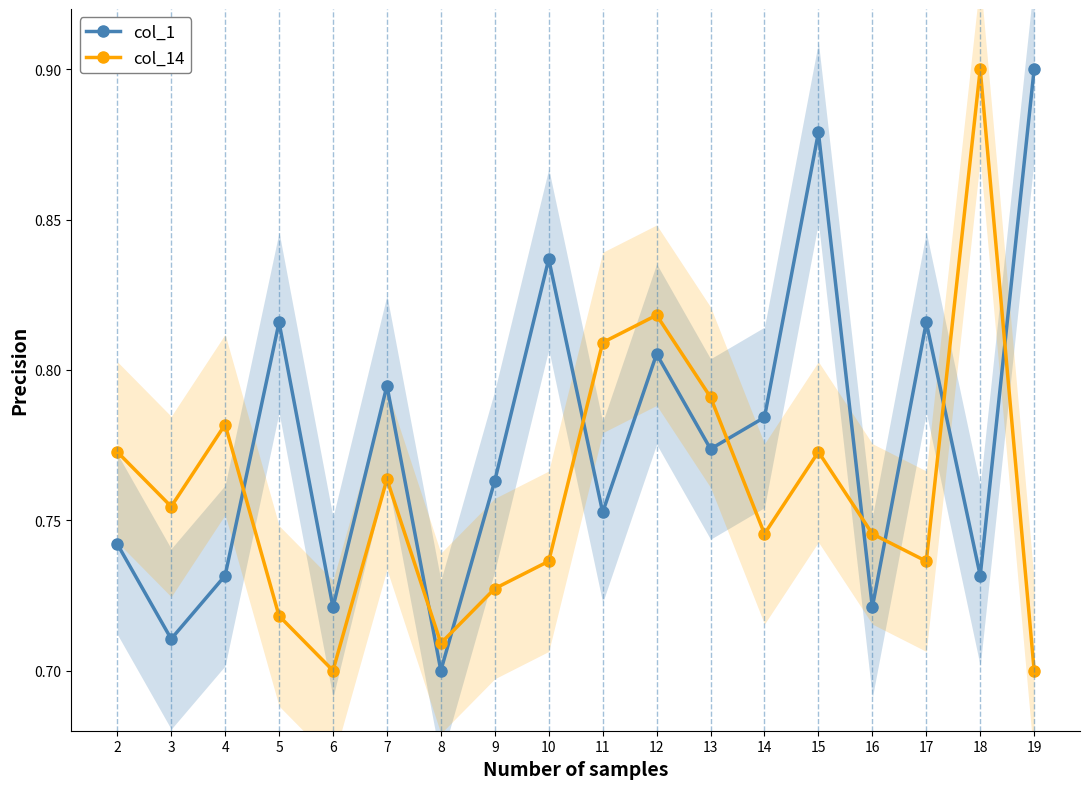

True or false: col_14 has more than 2 interior local peaks.

True